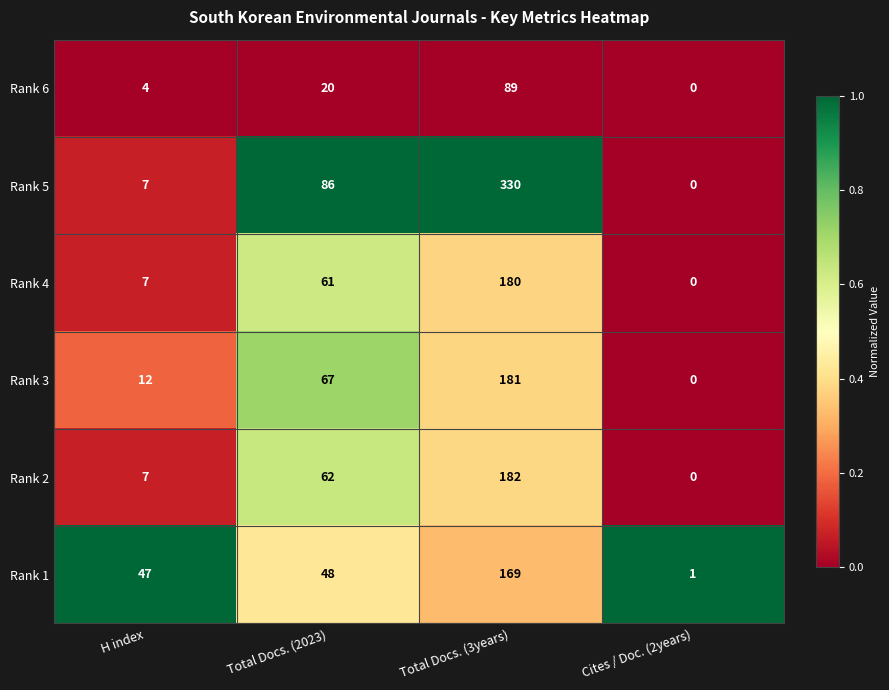

At Total Docs. (2023), list the series in order from smallest to largest.

Rank 6, Rank 1, Rank 4, Rank 2, Rank 3, Rank 5